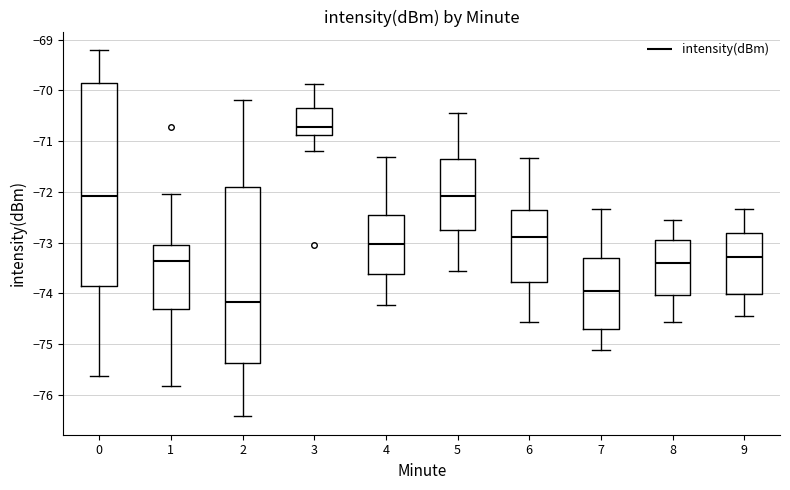

Where is the upper edge of the box at x = 4 on the y-axis? The values are not printed on the chart, so give them approximately, as read against the axis.

-72.4